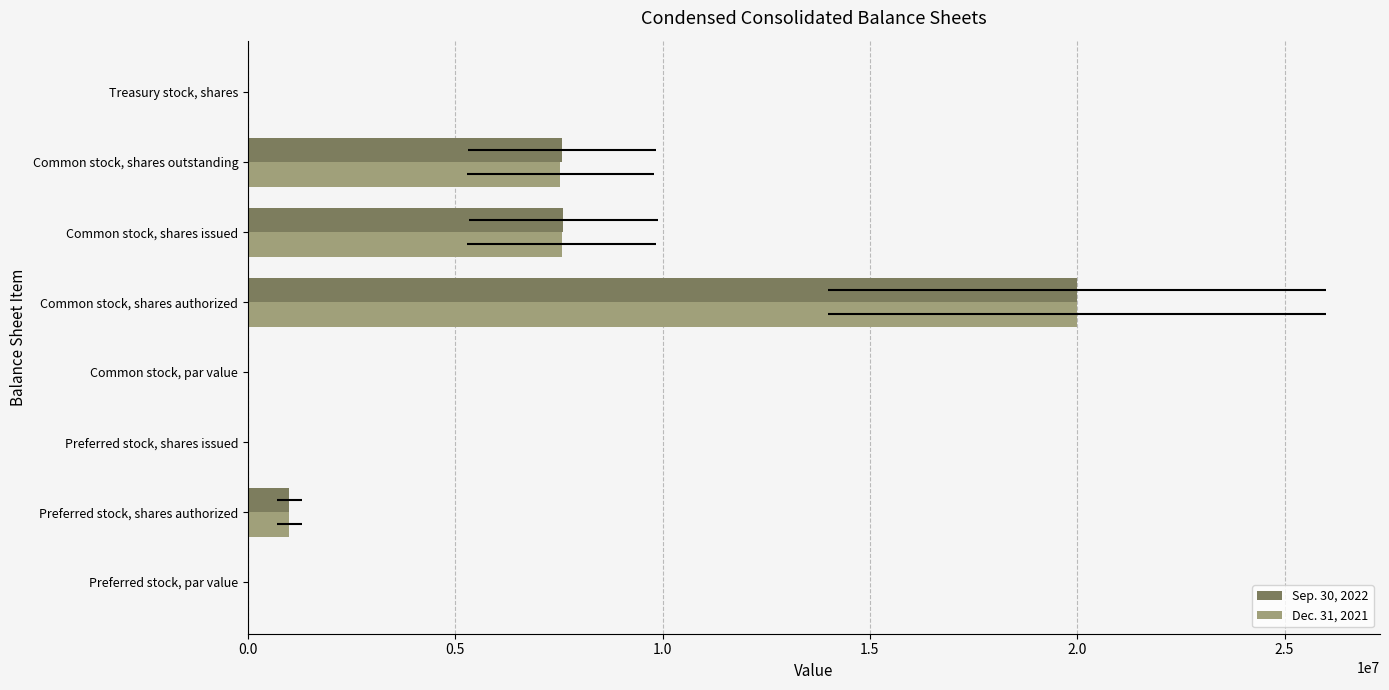

How many bars are there in total?

16